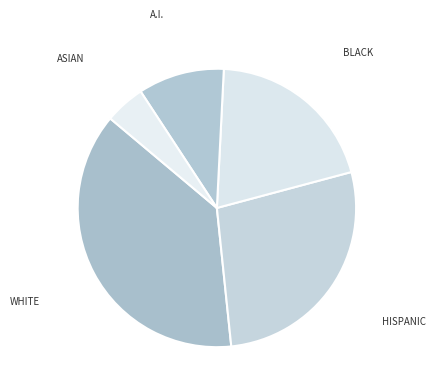

Rank the categories by value from lowest to highest.

ASIAN, A.I., BLACK, HISPANIC, WHITE